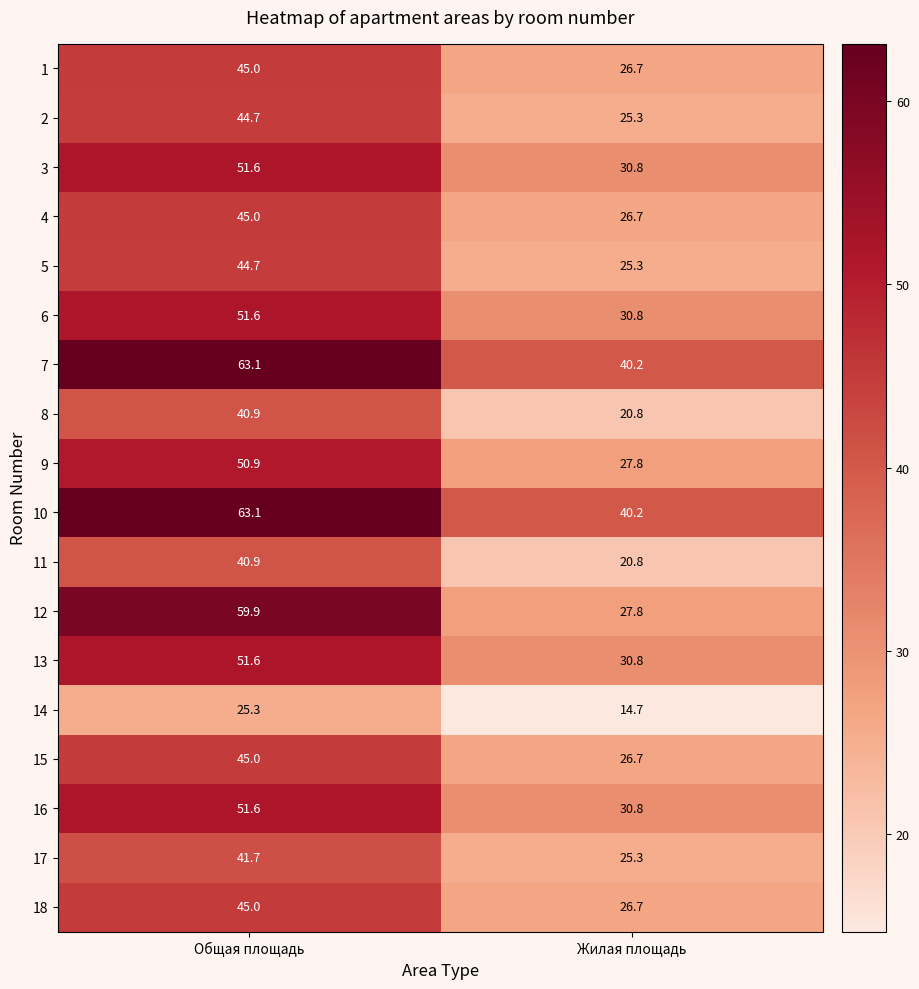

How many values in the 2 series exceed 44?

1